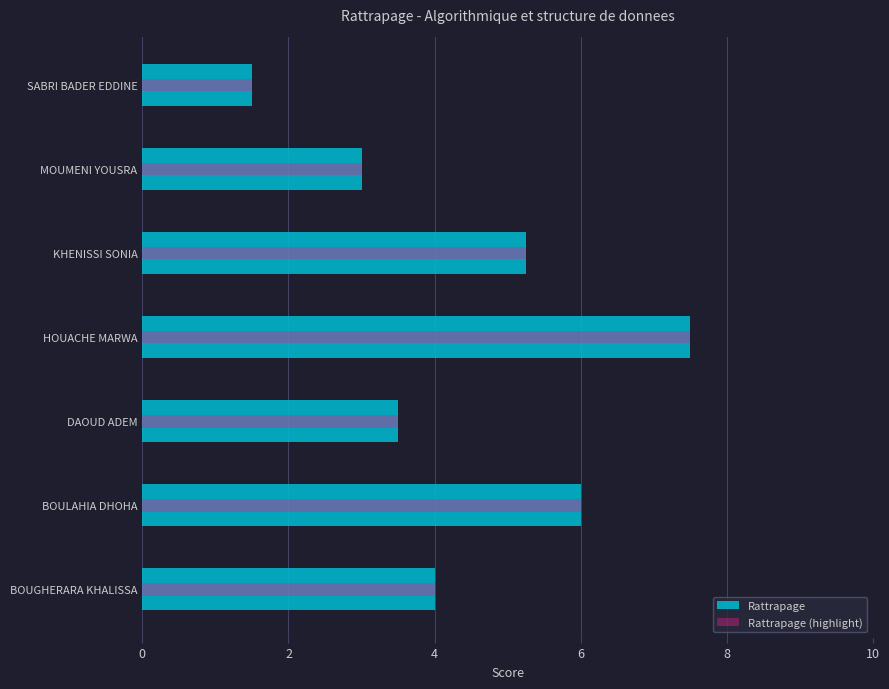

What is the difference between the second highest and second lowest values in the Rattrapage (highlight) series?

3.0